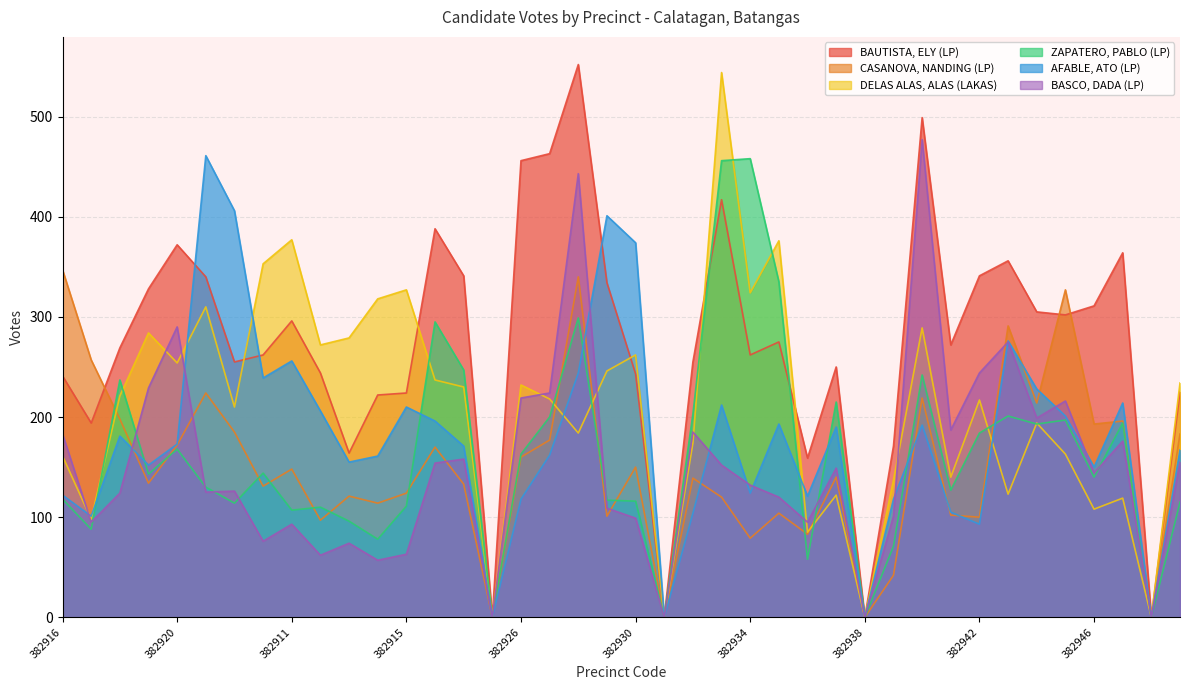

The BASCO, DADA (LP) series shows 125 at 382921. True or false?

True